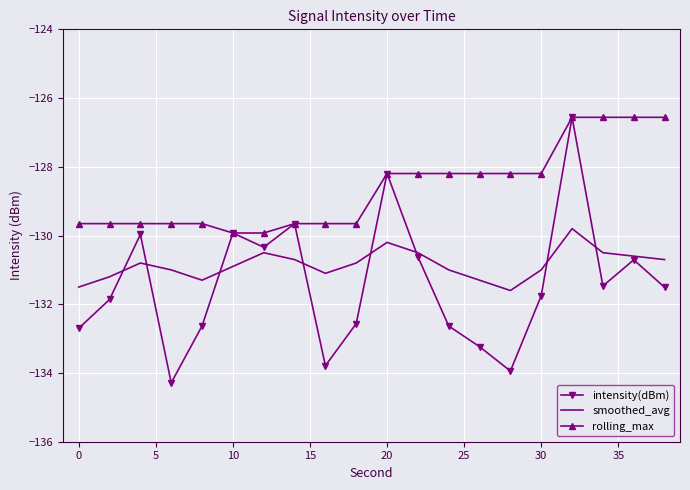

List the series in order of their overall mean, lowest first.

intensity(dBm), smoothed_avg, rolling_max